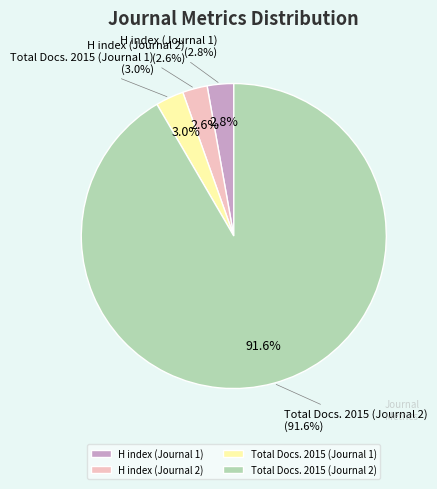

To the nearest percent, what portion does Total Docs. 2015 (Journal 2) represent?

92%